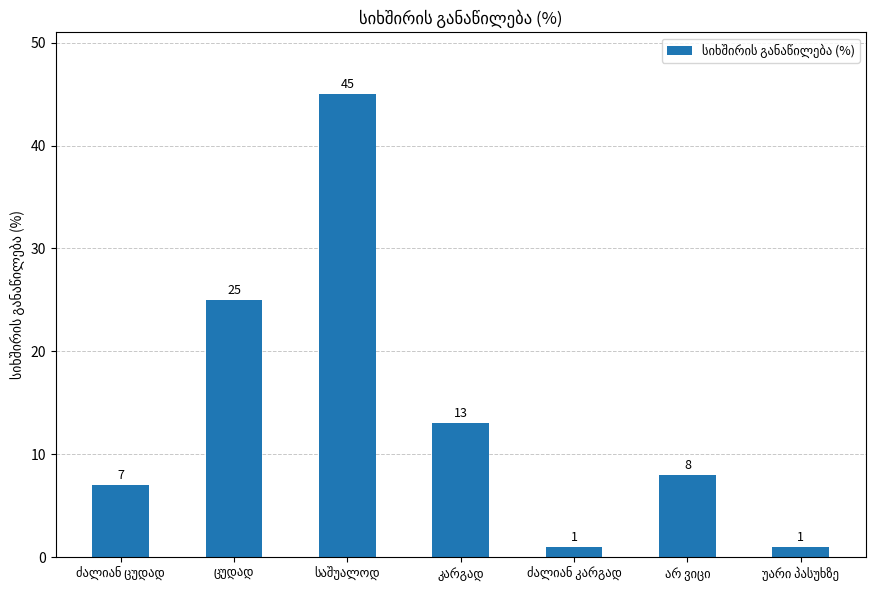

What is the average value?

14